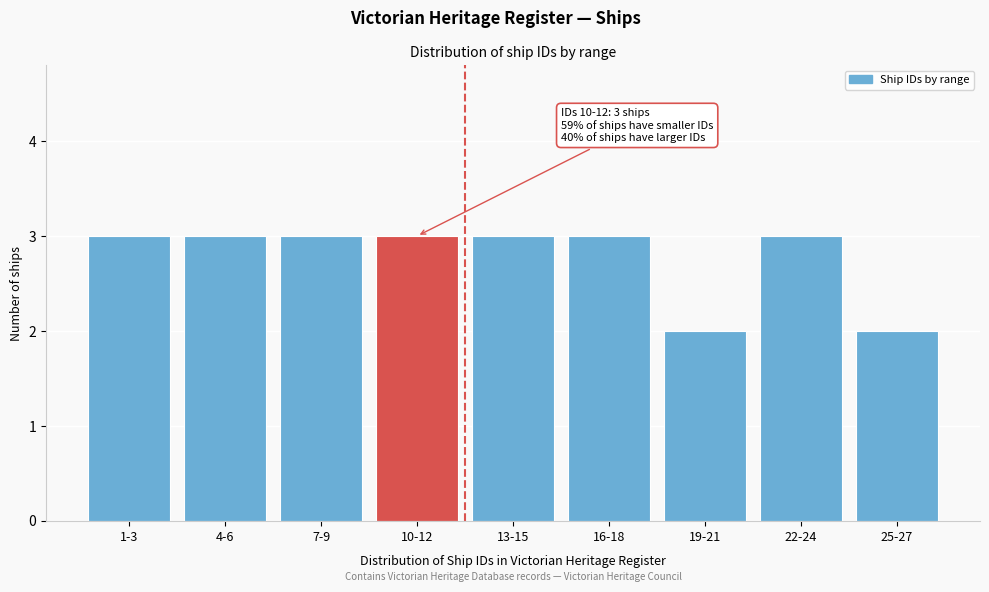

Reading left to right, list all the values displayed in this chart.

1-3=3	4-6=3	7-9=3	10-12=3	13-15=3	16-18=3	19-21=2	22-24=3	25-27=2